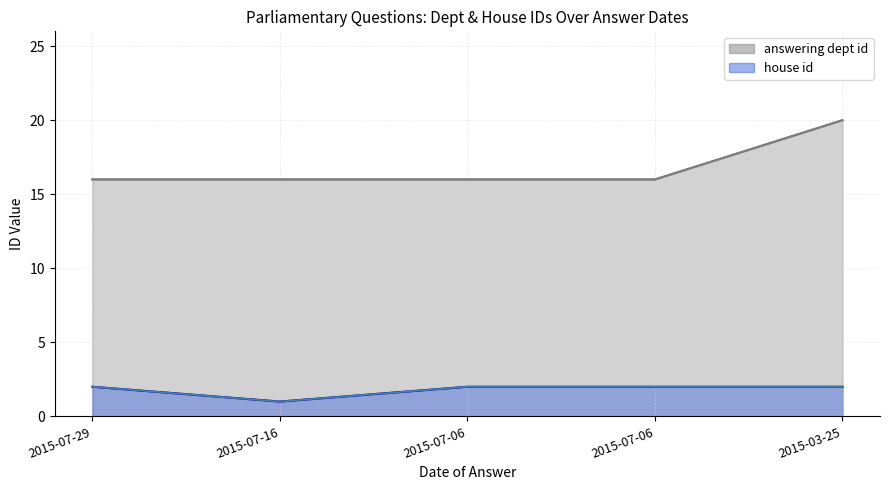

Rank the series by their average value, from highest to lowest.

answering dept id line, house id line